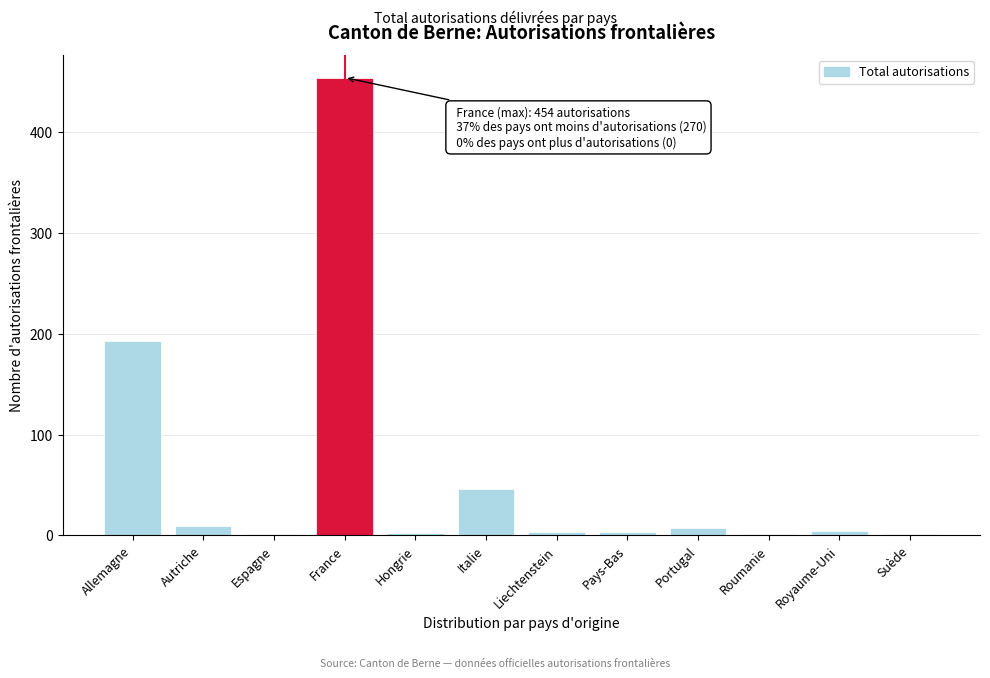

What is the maximum value shown in the chart?

454